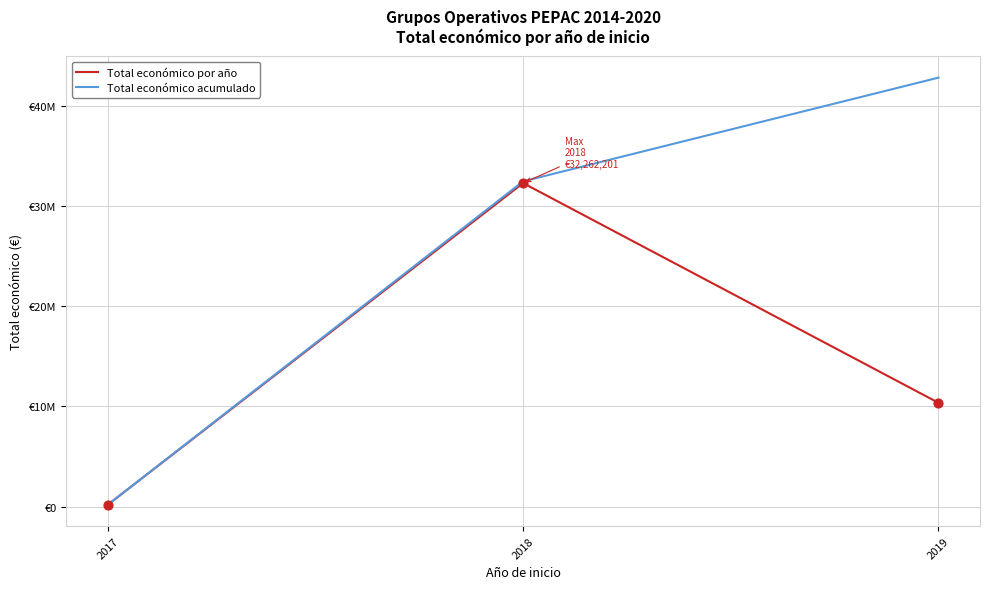

Is this an area chart (filled region under the line)?

No